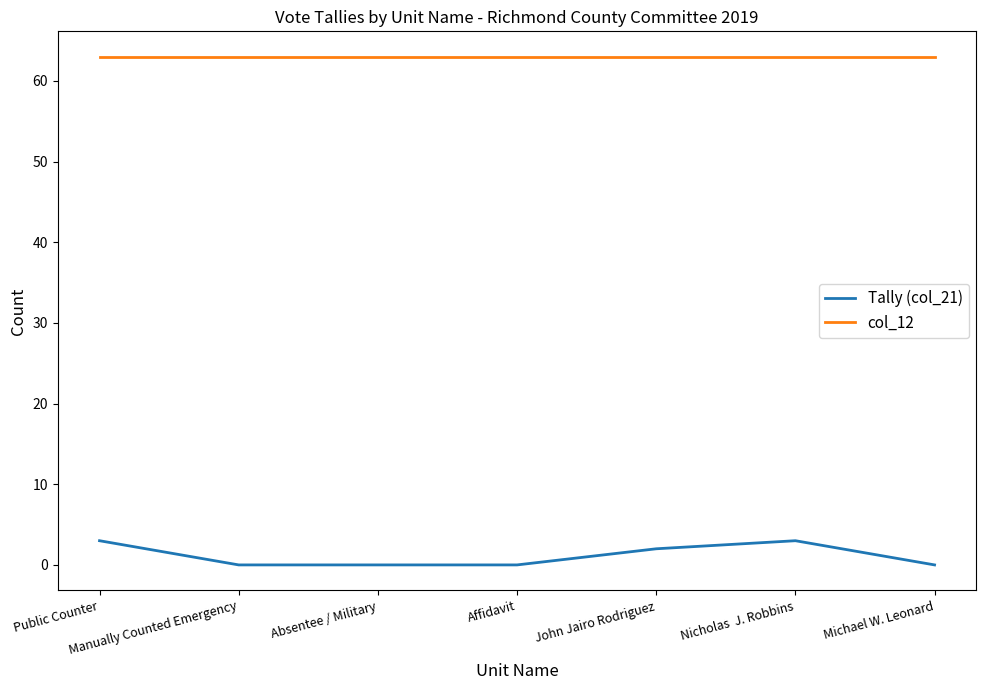

Reading right to left, transcribe all the data shown in this chart.

Tally (col_21): 0	3	2	0	0	0	3
col_12: 63	63	63	63	63	63	63